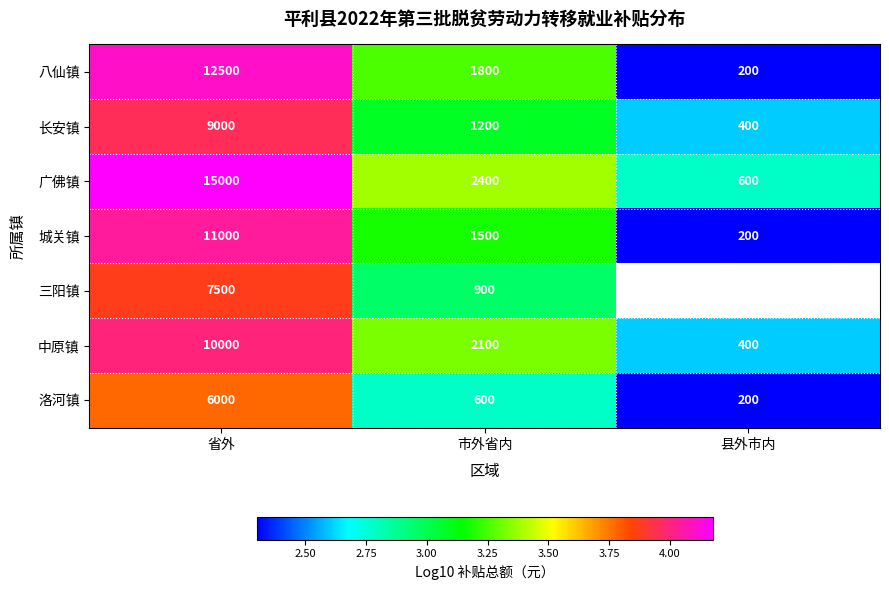

Which category has the lowest value in the 八仙镇 series?

县外市内